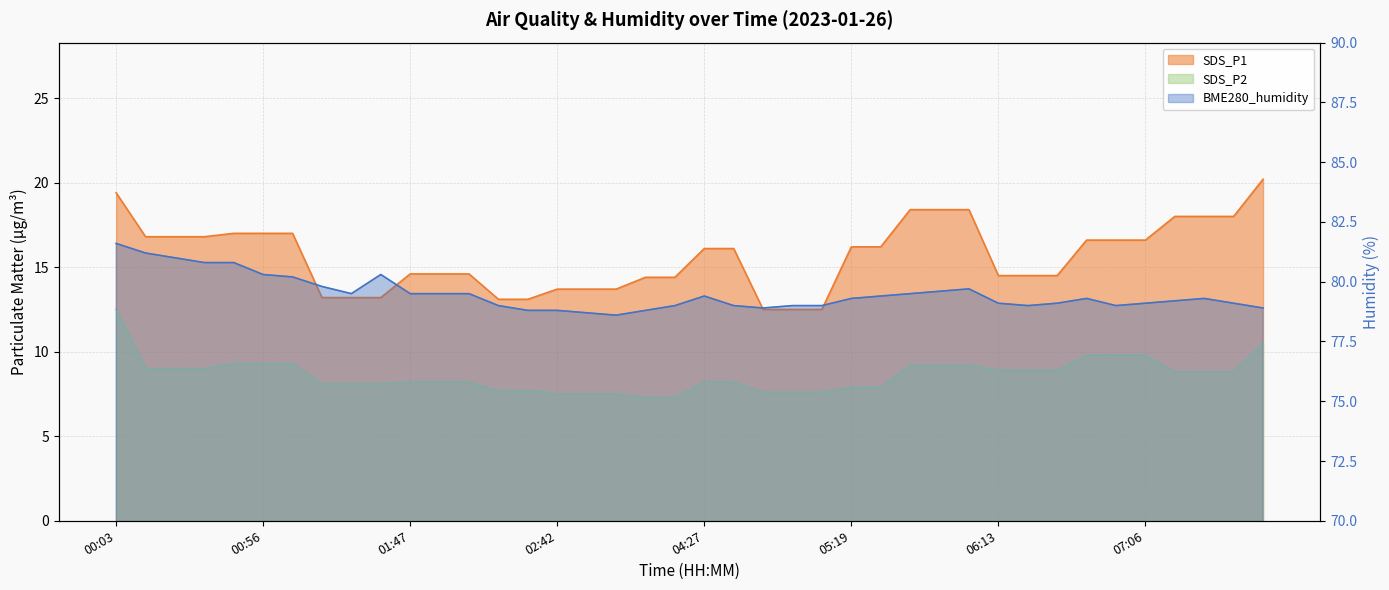

What is the difference between the highest and lowest values at 00:03?

69.1